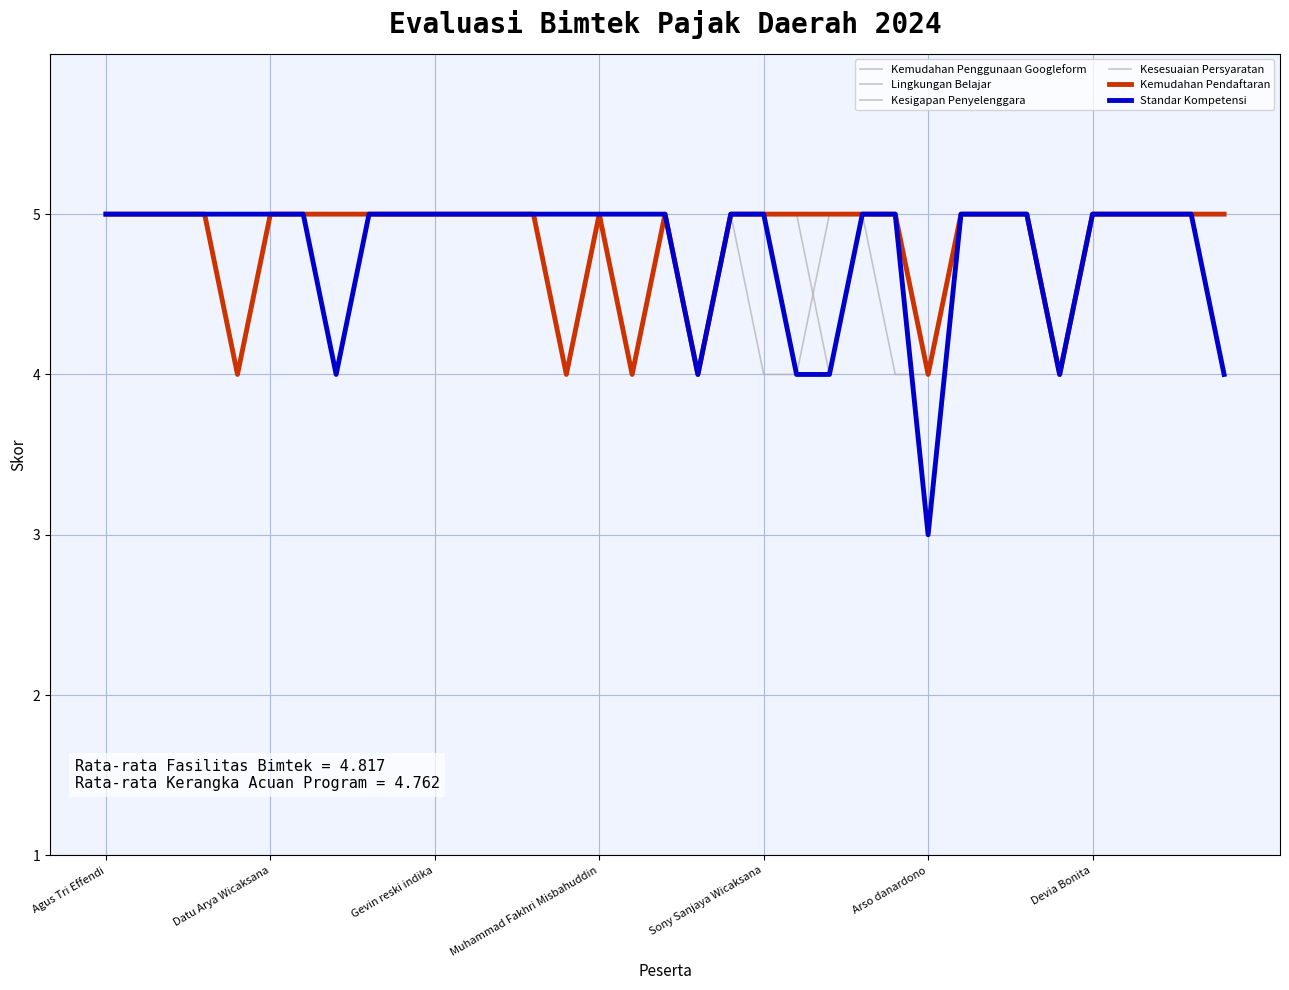

How many lines are shown in the chart?

6